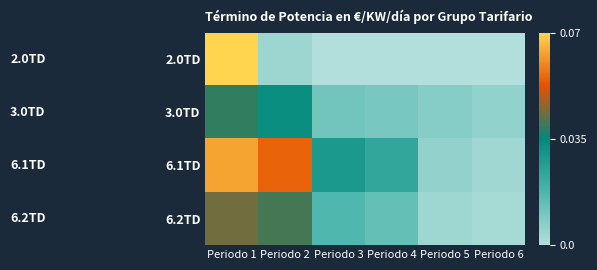

List the series in order of their peak value, lowest first.

3.0TD, 6.2TD, 6.1TD, 2.0TD